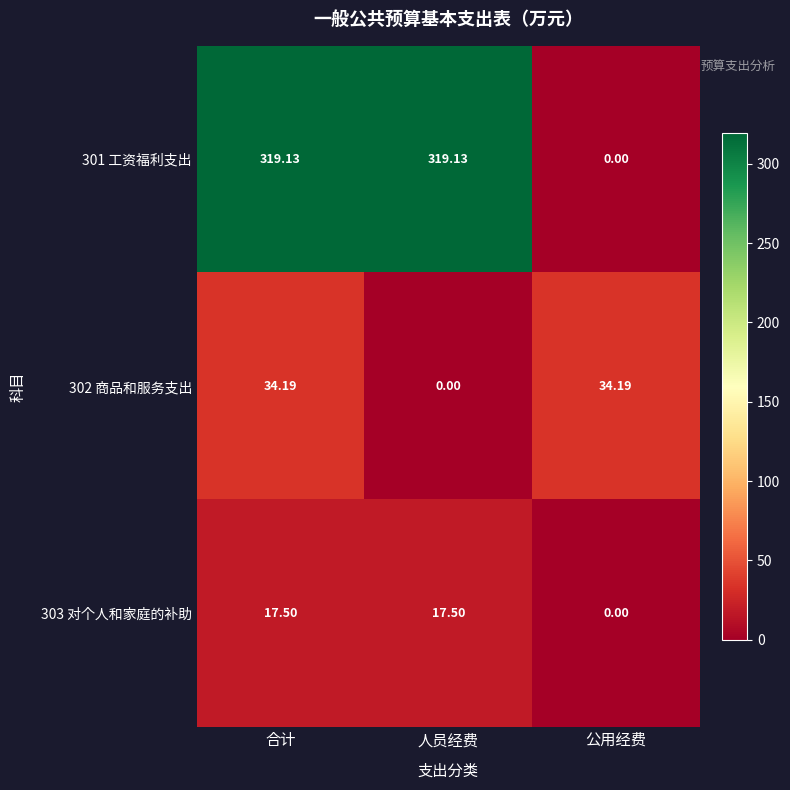

At which category is the sum across all series the highest?

合计